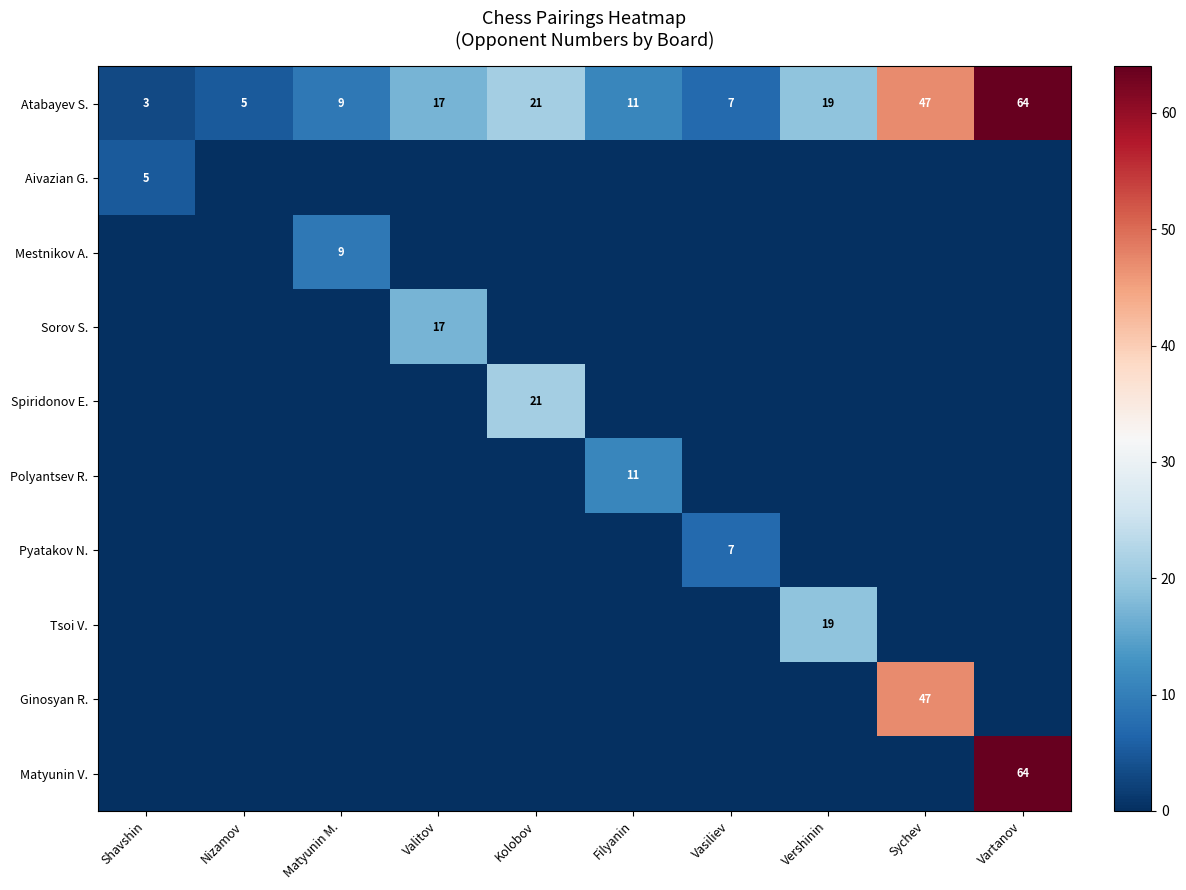

At which label is Atabayev S. closest to 33?

Kolobov